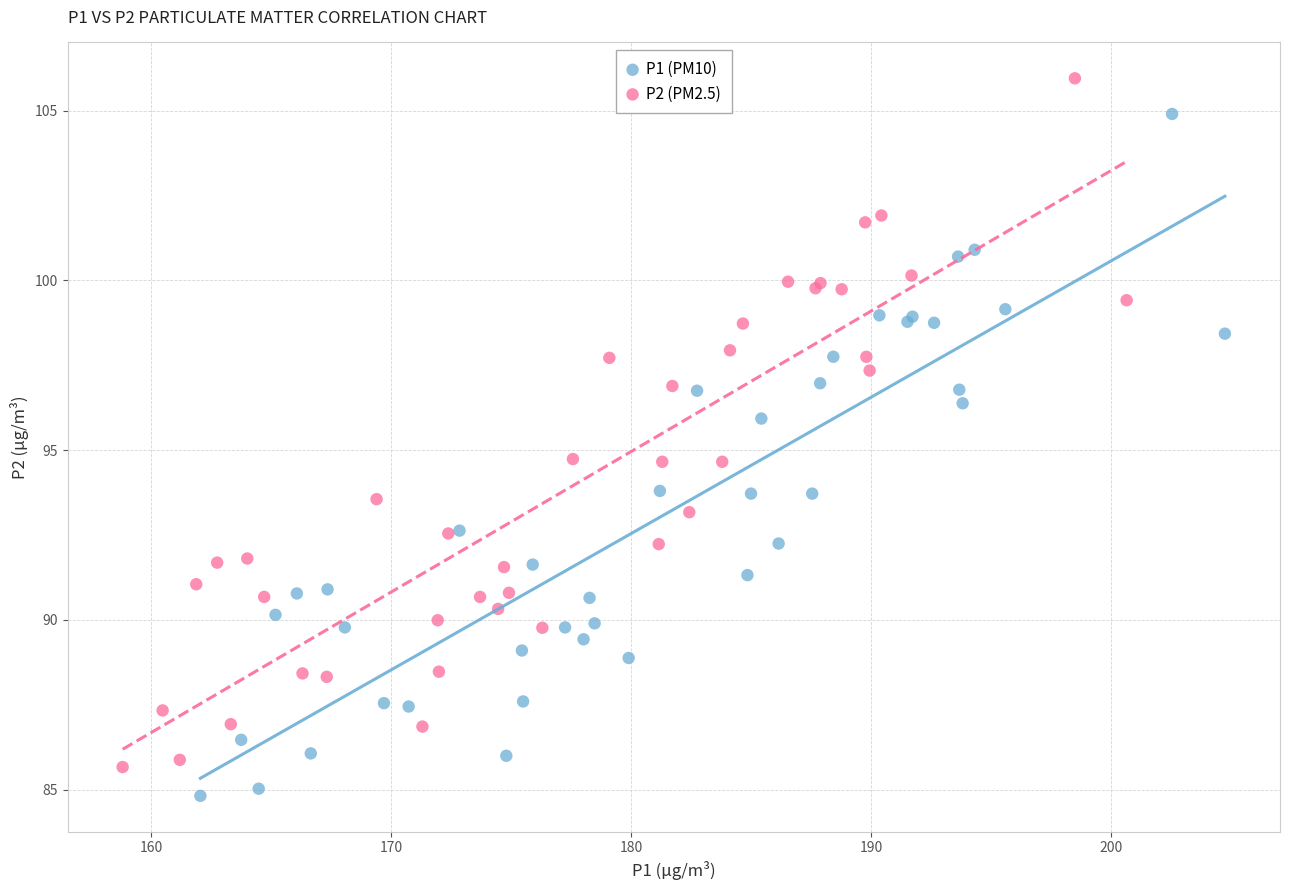

Which series reaches the maximum Y coordinate?

P2 (PM2.5)